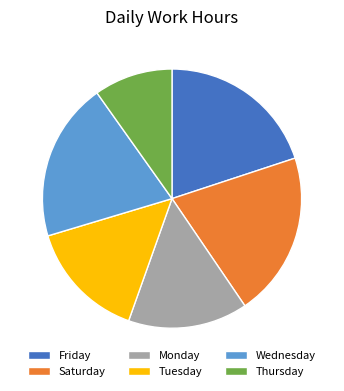

Which category has the biggest portion of the pie?

Saturday